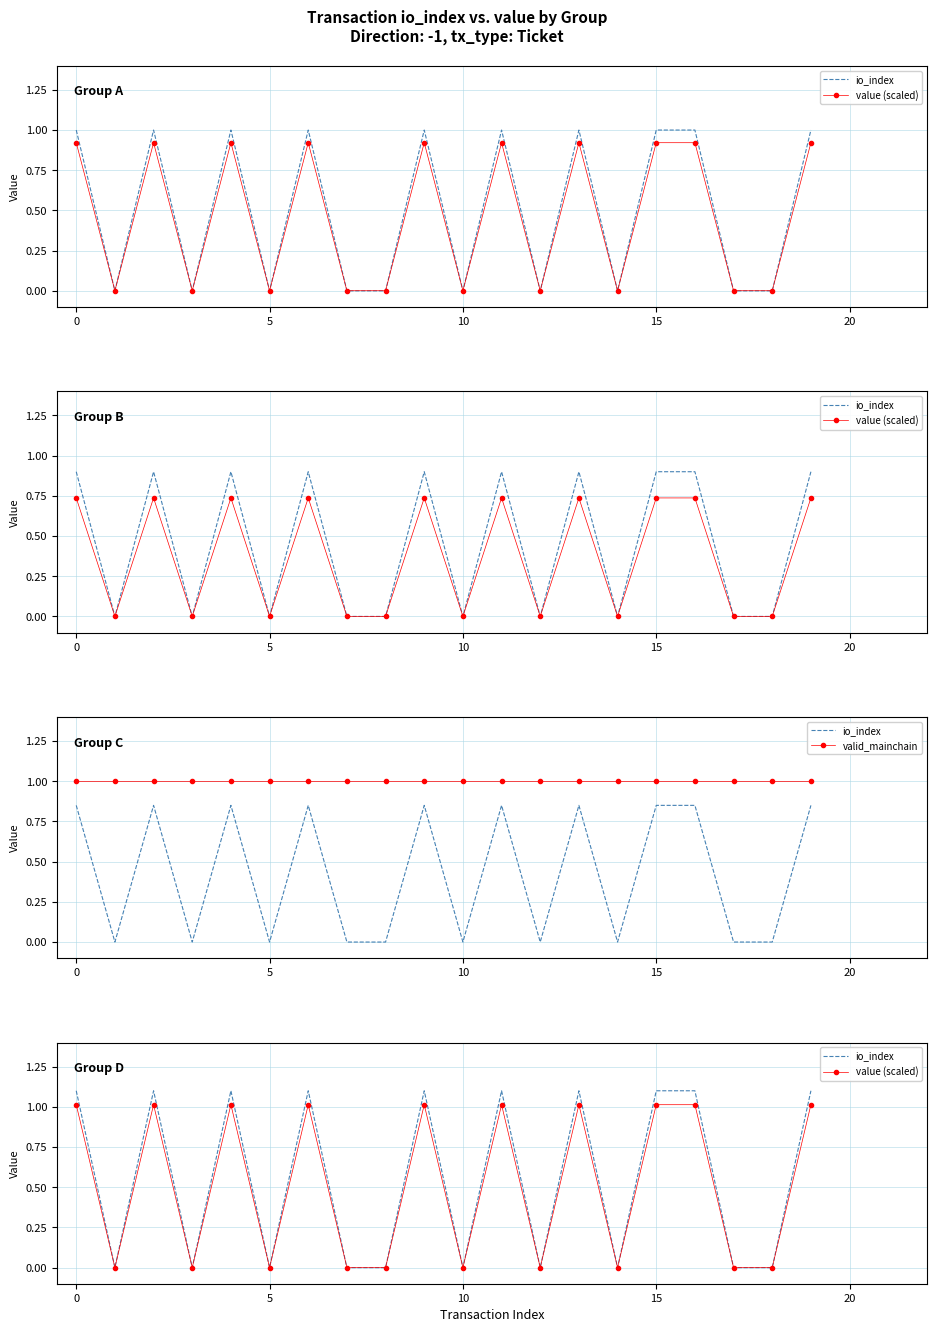

Is the value of io_index at 12 greater than the value of valid_mainchain at 12?

No